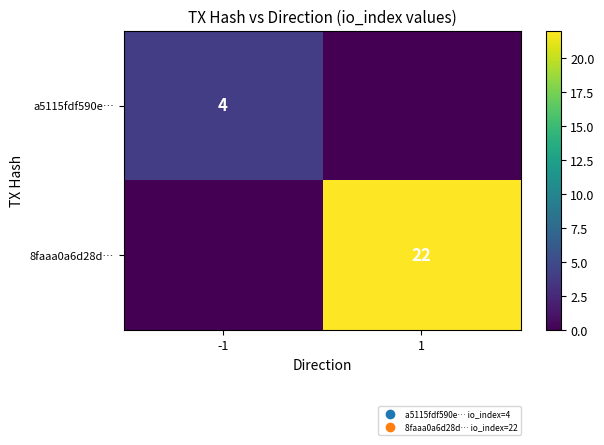

What is the total value across all series at -1?

4